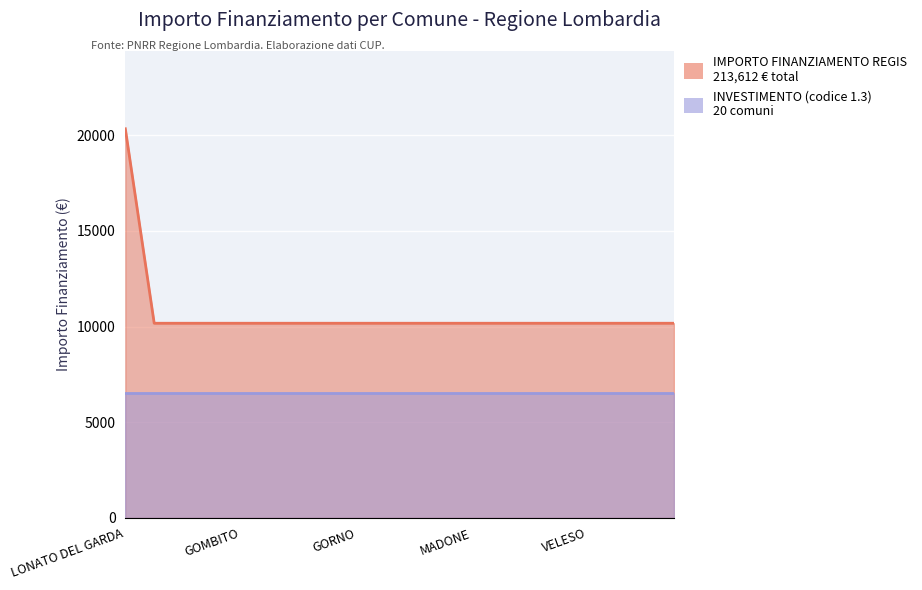

What is the difference between the maximum and minimum values?

10172